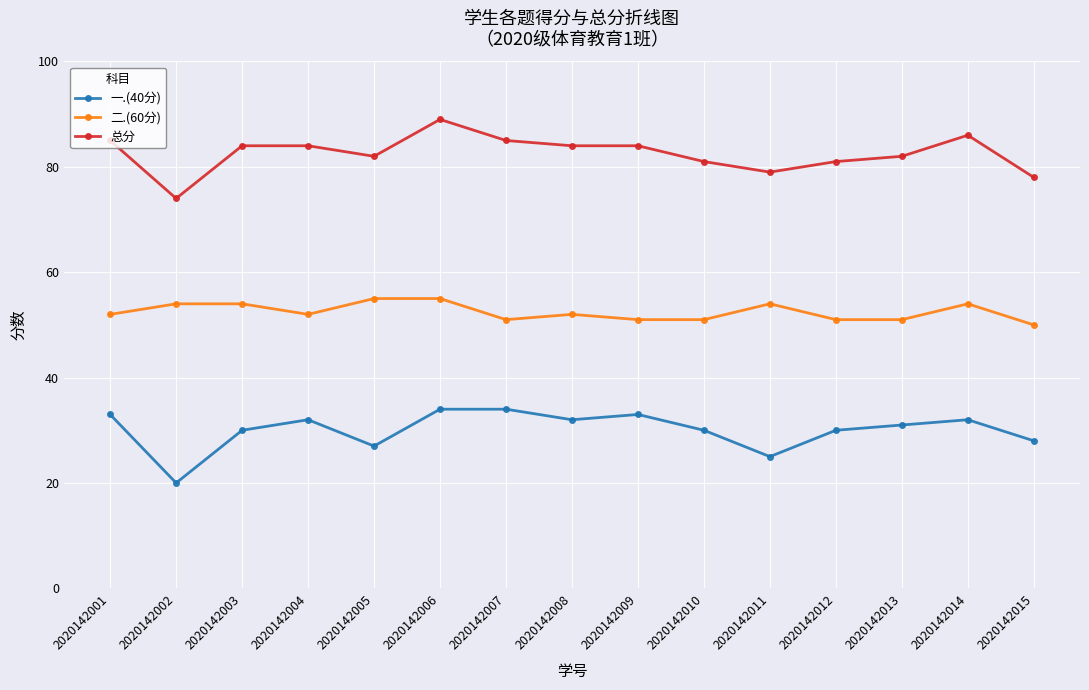

Rank the series by their maximum value, from lowest to highest.

一.(40分), 二.(60分), 总分